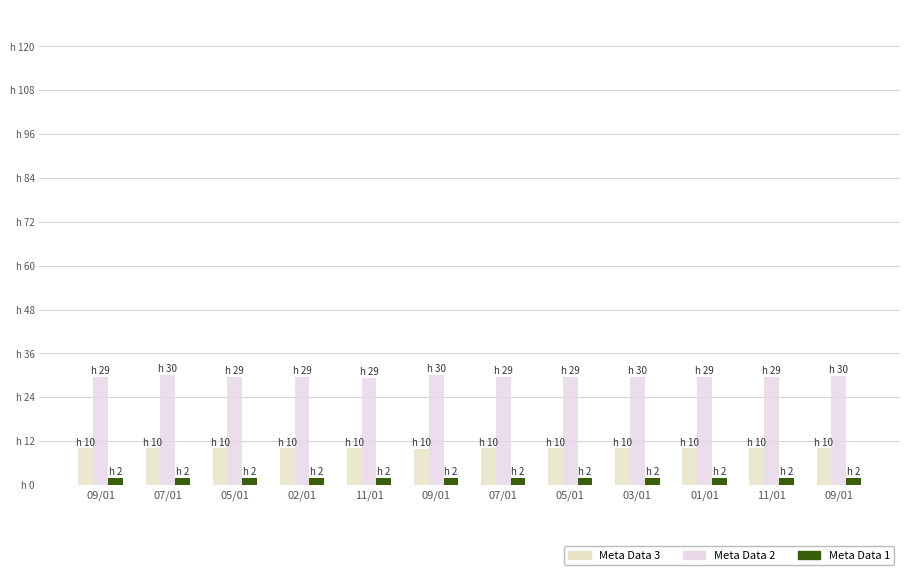

Reading right to left, list all the values displayed in this chart.

Meta Data 3: 10.0	10.0	10.0	10.0	10.0	10.0	10.0	10.0	10.0	10.0	10.0	10.0
Meta Data 2: 30.0	29.5	29.5	29.5	29.4	29.5	30.1	29.4	29.5	29.5	30.2	29.5
Meta Data 1: 2.0	2.0	2.0	2.0	2.0	2.0	2.0	2.0	2.0	2.0	2.0	2.0